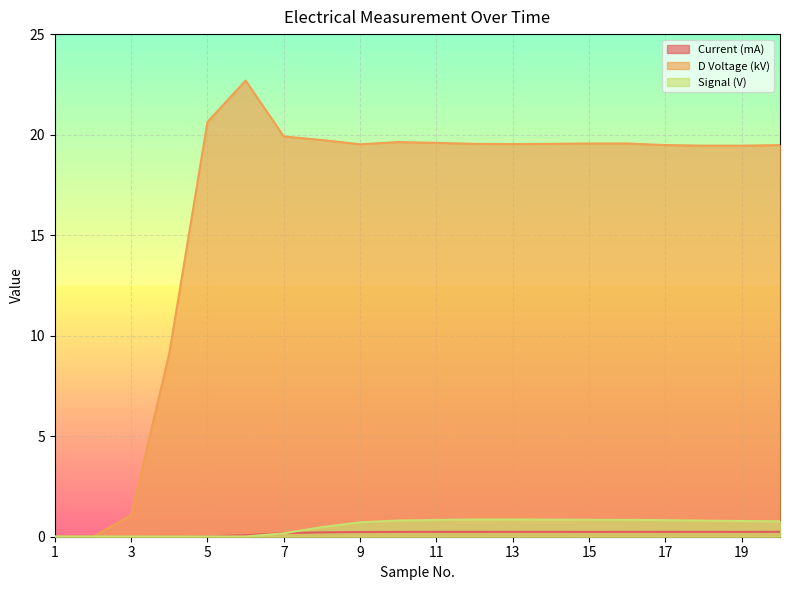

What are all the series names shown in the legend?

Current (mA), D Voltage (kV), Signal (V)